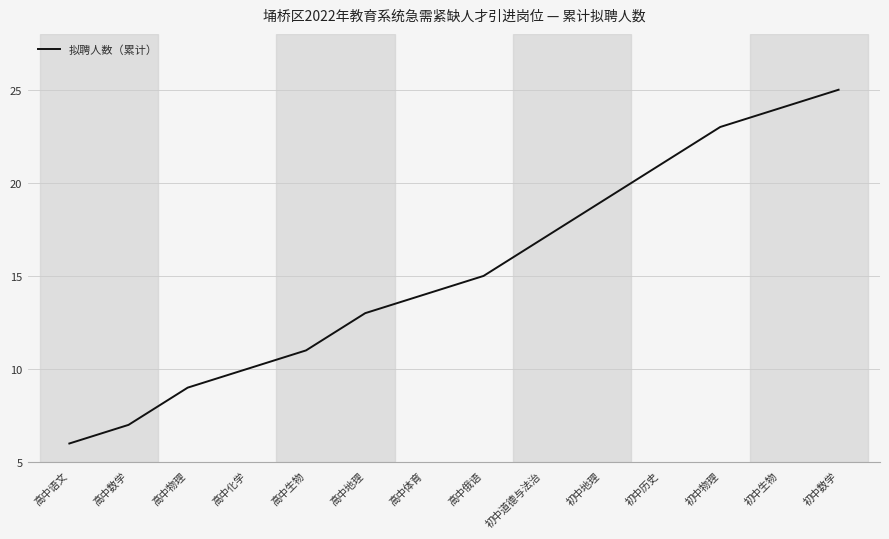

What is the label of the 2nd point from the left?

高中数学